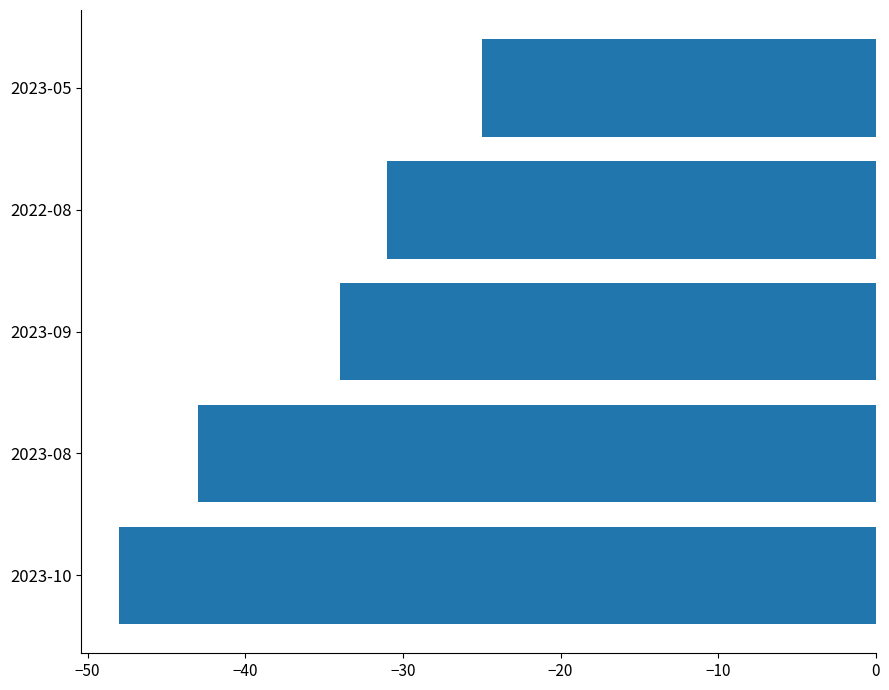

What is the greatest value displayed?

-25